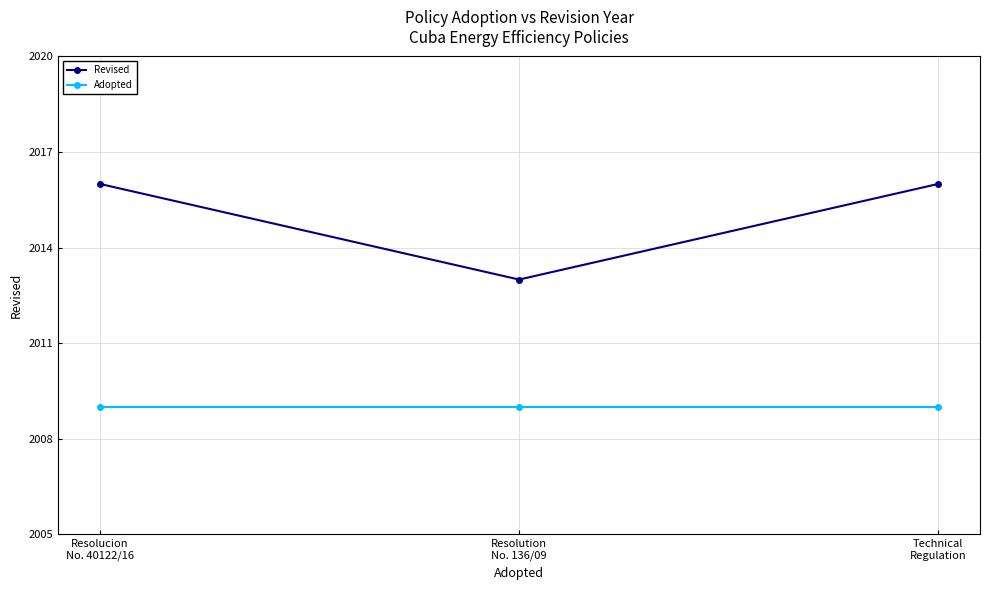

The Adopted series shows 2009 at Resolution
No. 136/09. True or false?

True